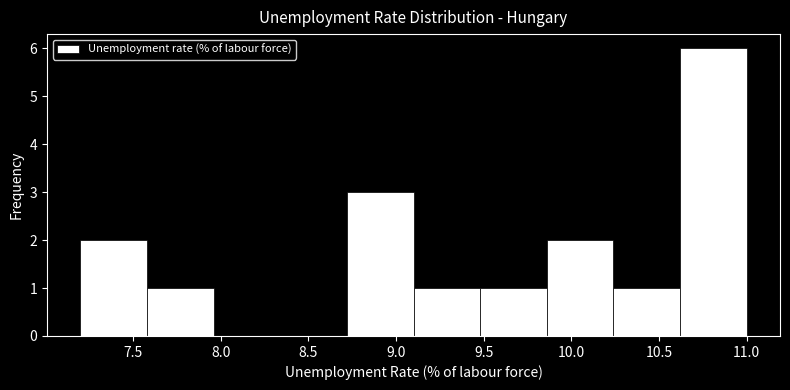

Reading left to right, list every bar in this chart as the range it spans on the x-axis followed by its height. Neither the bar edges nor the heights are printed on the chart, so give them approximately, as read against the axes.

7.20 to 7.58: 2
7.58 to 7.96: 1
7.96 to 8.34: 0
8.34 to 8.72: 0
8.72 to 9.10: 3
9.10 to 9.48: 1
9.48 to 9.86: 1
9.86 to 10.24: 2
10.24 to 10.62: 1
10.62 to 11.00: 6